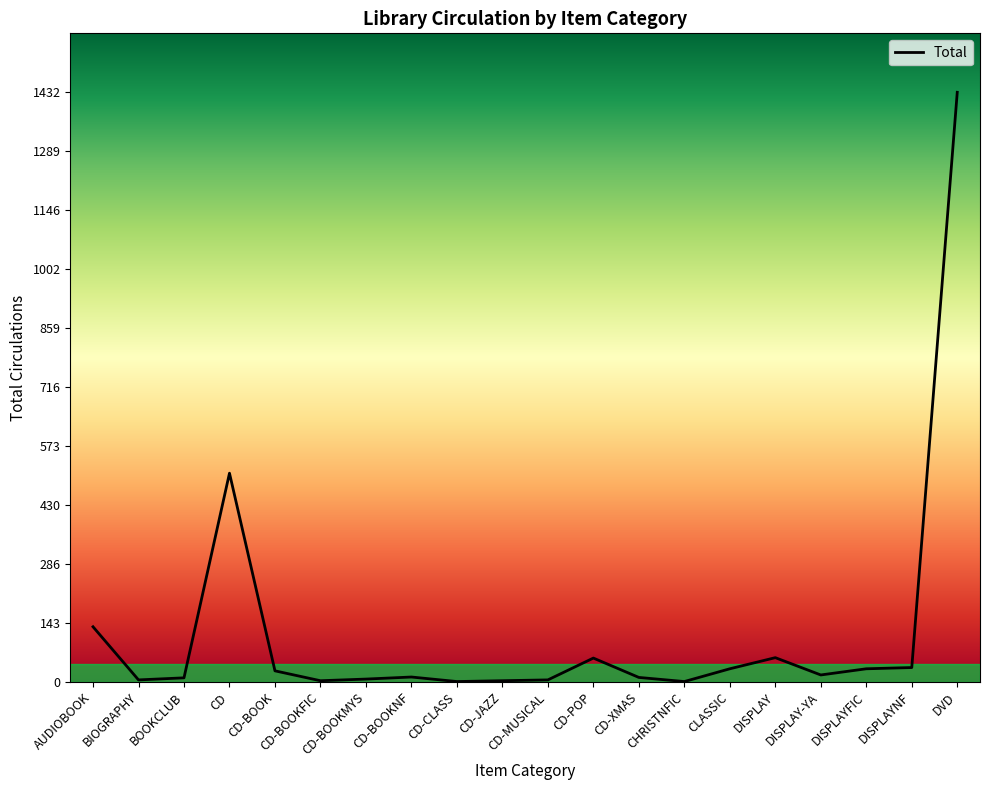

Count the number of categories in the chart.

20